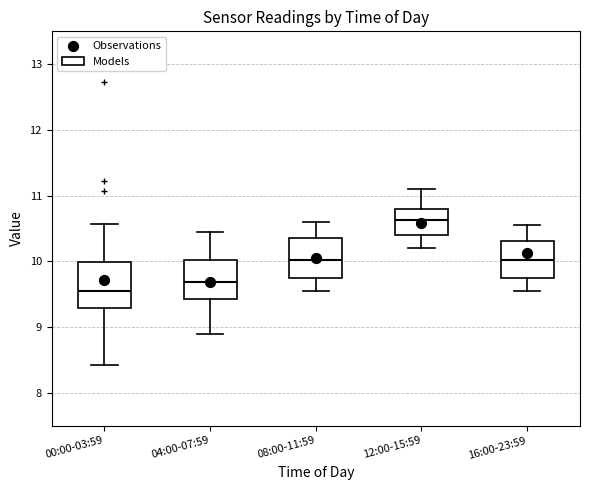

Which box has the highest median line?

12:00-15:59